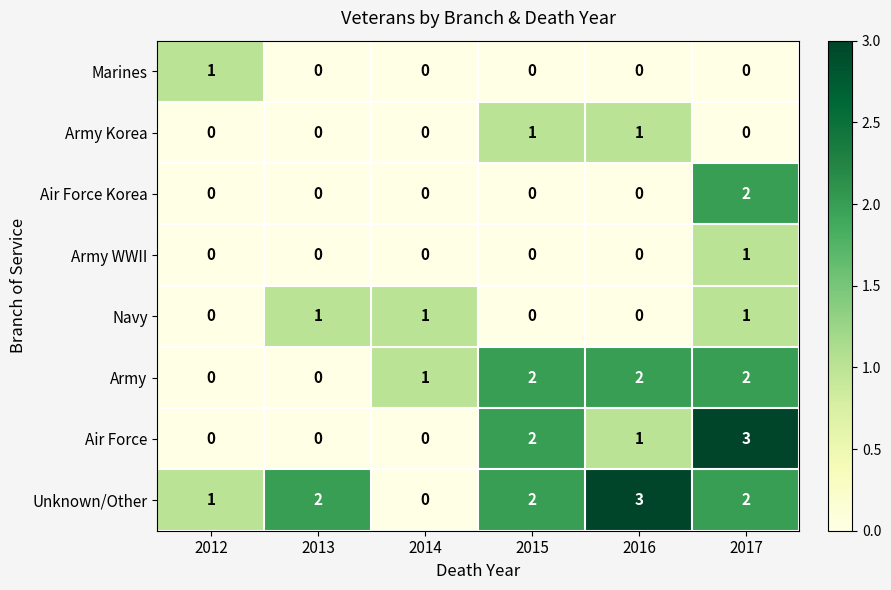

Count the number of categories in the chart.

6